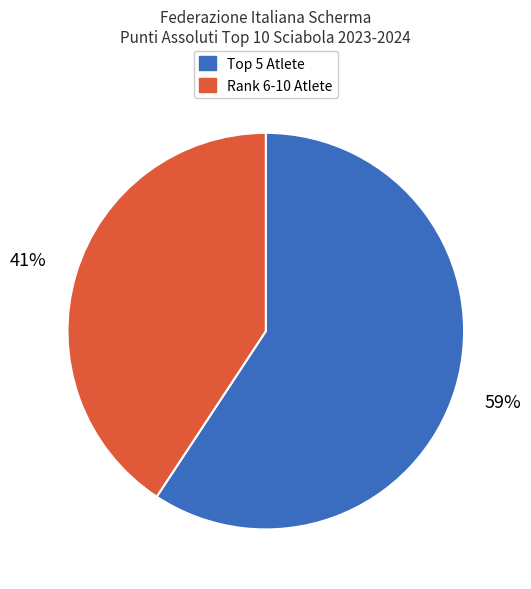

Is there any slice that represents more than half of the pie?

Yes